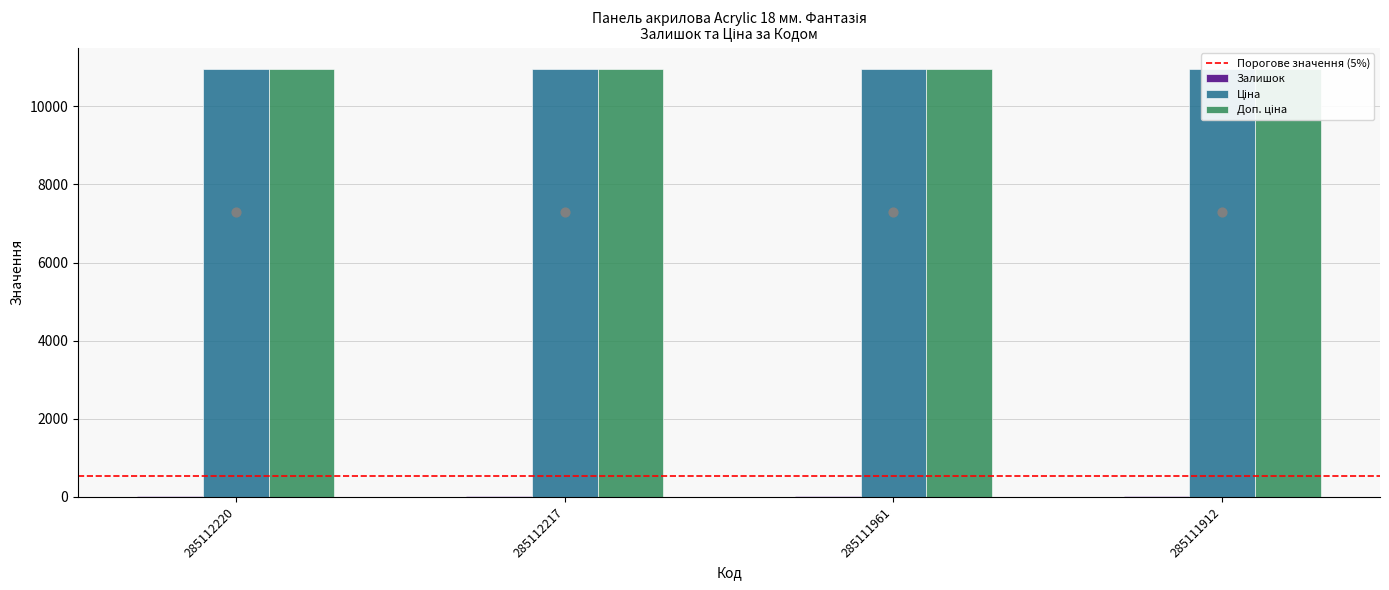

Is the value of Доп. ціна at 285111912 greater than the value of Ціна at 285111912?

No